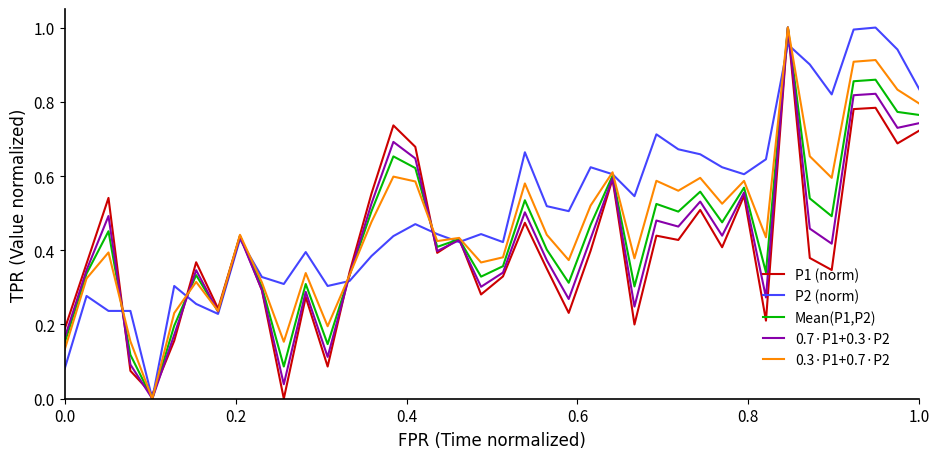

How many lines are shown in the chart?

5